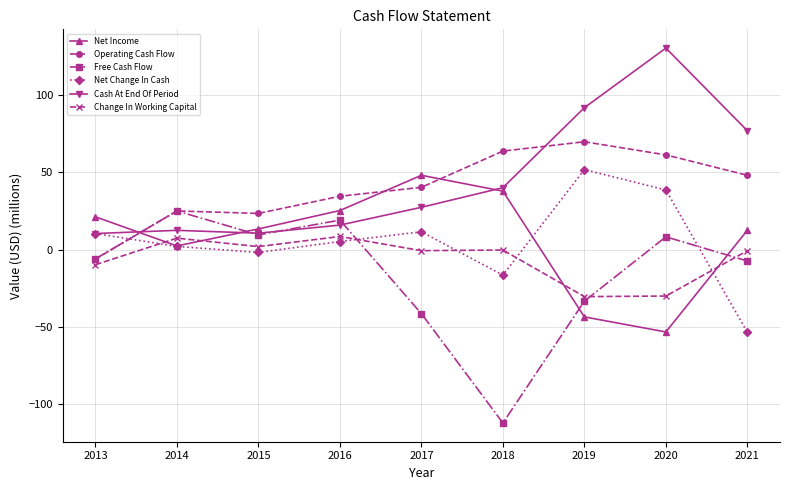

How many lines are shown in the chart?

6